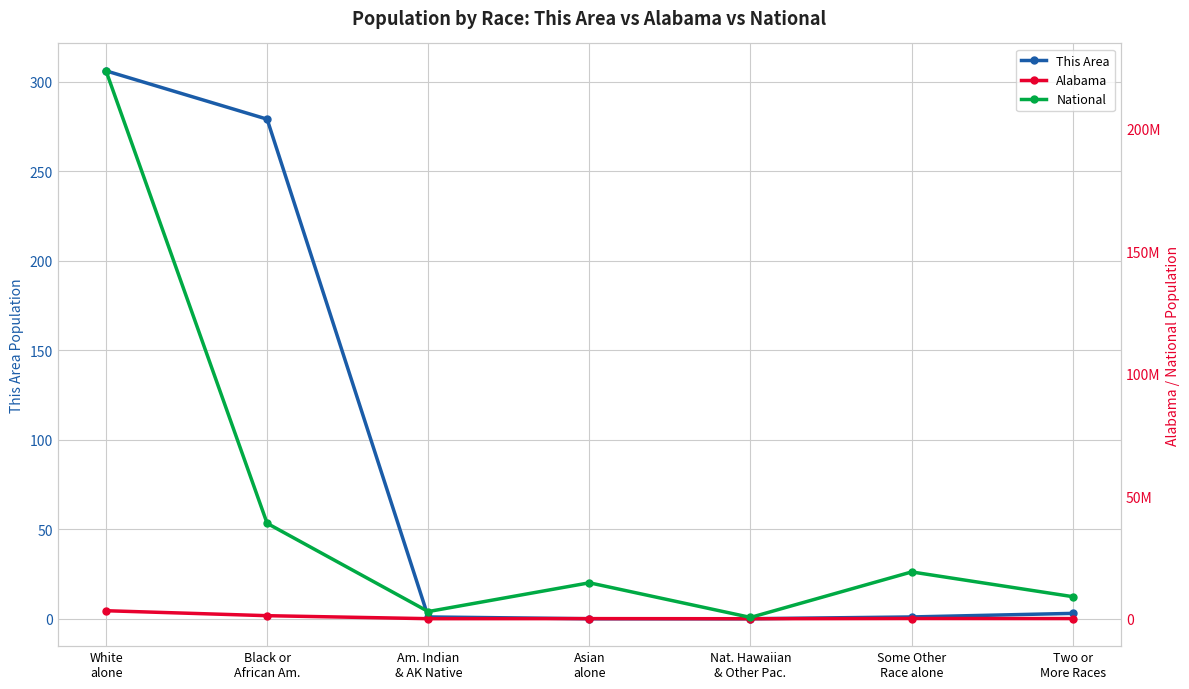

How many values in the National series exceed 14674252?

3